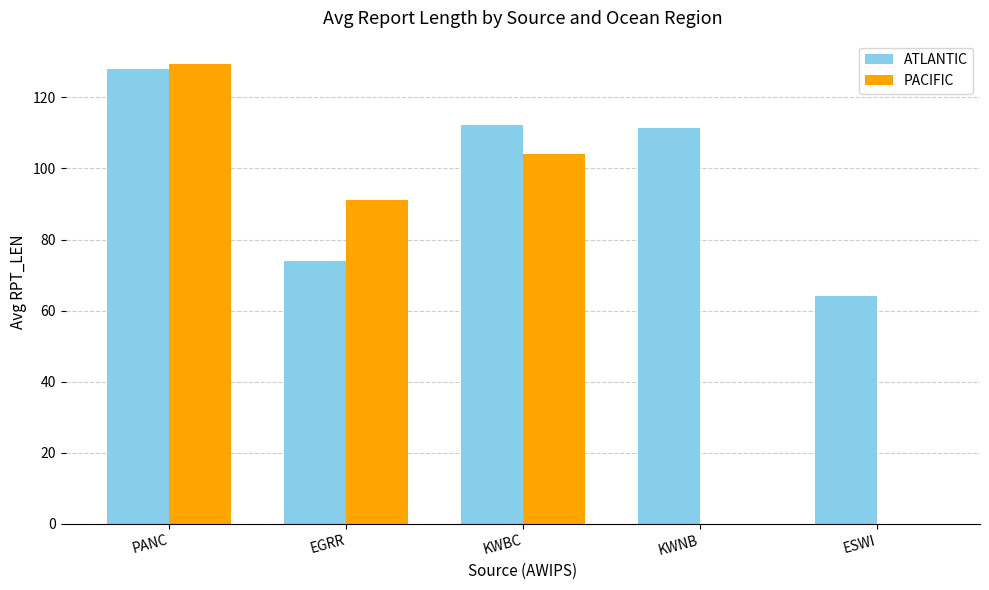

At which label is PACIFIC closest to 64?

EGRR